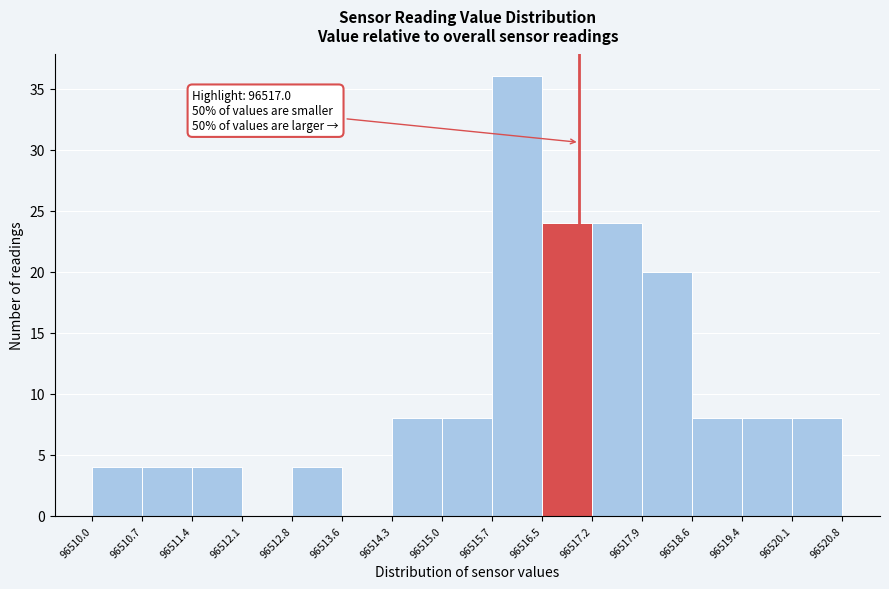

Over which range of the x-axis is the bar tallest?

96515.7 to 96516.5